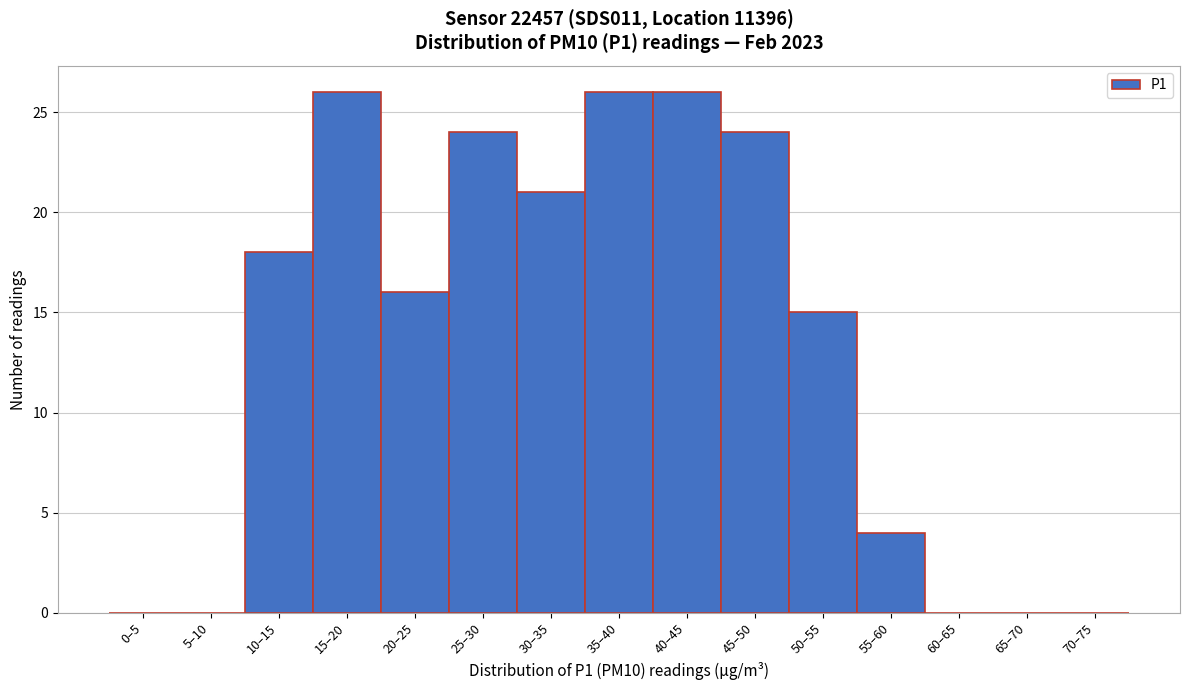

Reading left to right, transcribe all the data shown in this chart.

0–5=0	5–10=0	10–15=18	15–20=26	20–25=16	25–30=24	30–35=21	35–40=26	40–45=26	45–50=24	50–55=15	55–60=4	60–65=0	65–70=0	70–75=0